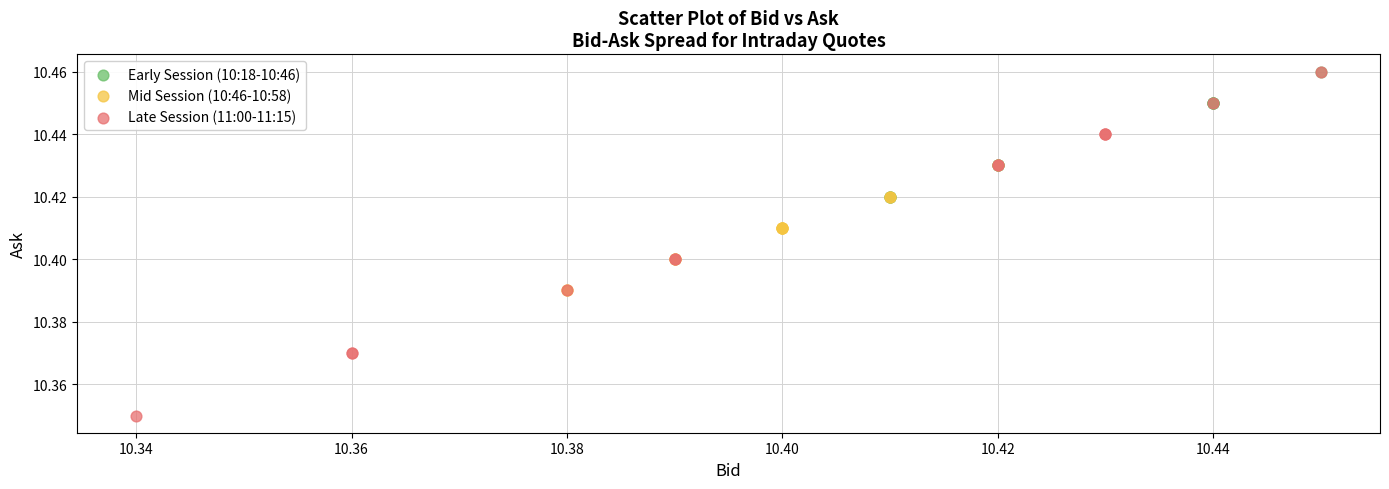

Which series contains the lowest Y value?

Late Session (11:00-11:15)